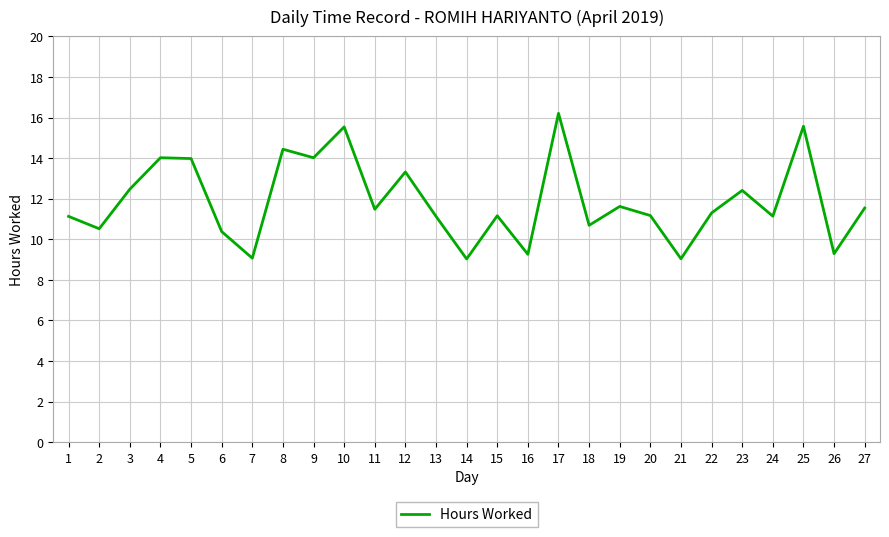

What value does the data have at 20?

11.2